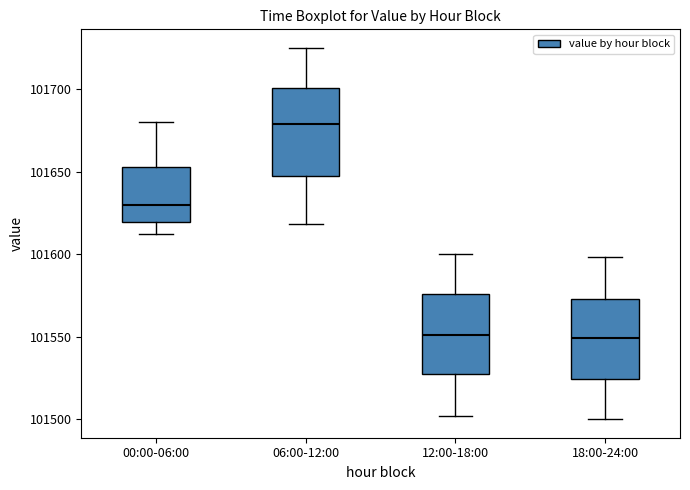

Reading left to right, read every box against the y-axis: the position of its median line, the range the box covers, and the ends of its whiskers. The values are not printed on the chart, so give them approximately, as read against the axis.

00:00-06:00: median 101630, box 101620 to 101655, whiskers 101610 to 101680
06:00-12:00: median 101680, box 101645 to 101700, whiskers 101620 to 101725
12:00-18:00: median 101550, box 101525 to 101575, whiskers 101500 to 101600
18:00-24:00: median 101550, box 101525 to 101575, whiskers 101500 to 101600